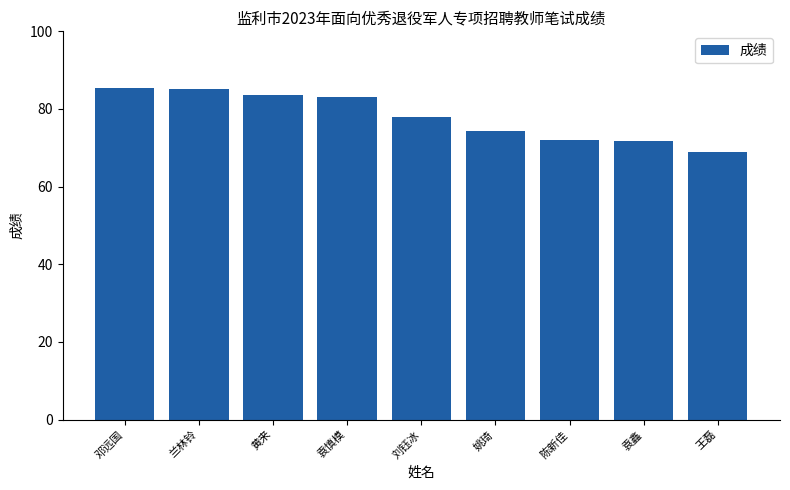

Between 袁慎模 and 陈新佳, which is larger?

袁慎模